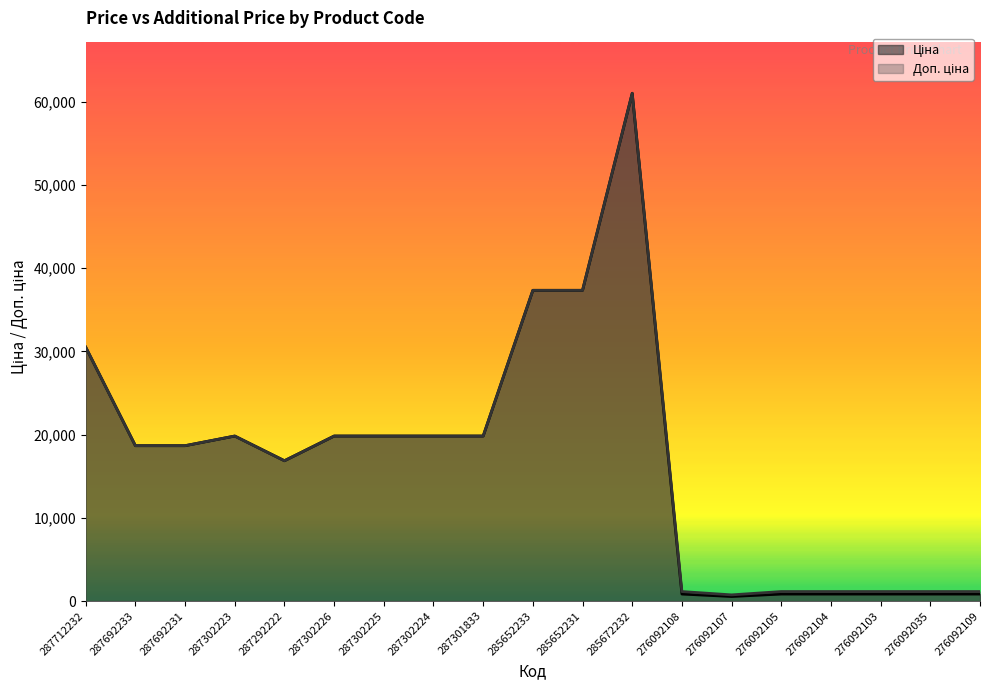

What is the value of the Ціна point at the 10th from the left?

37343.0